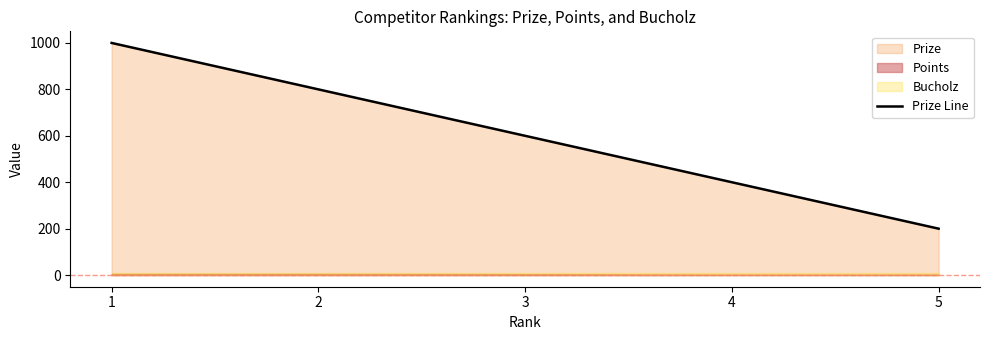

What is the sum of all values?

3000